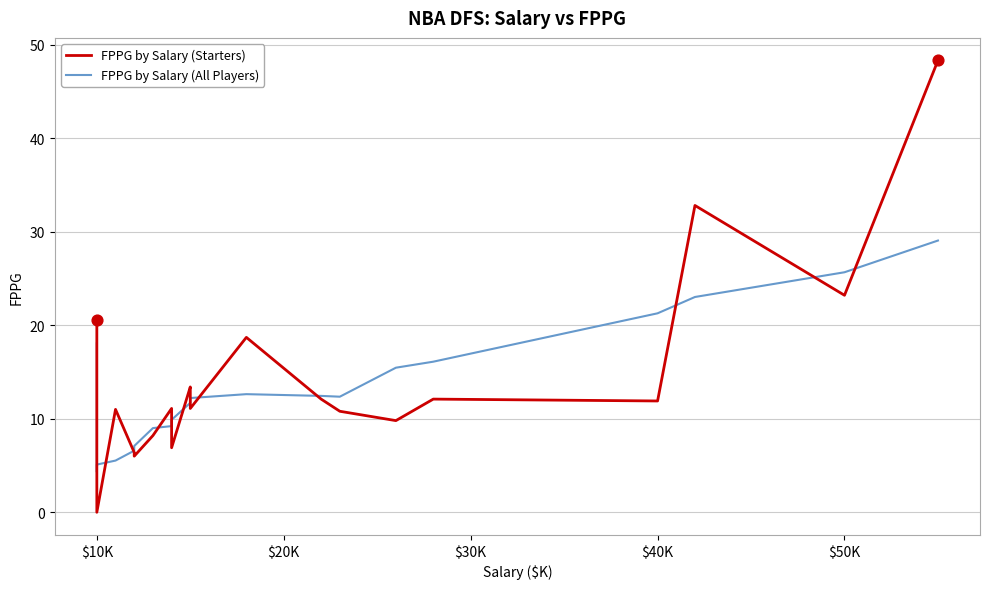

Is the value of FPPG by Salary (Starters) at 29 greater than the value of FPPG by Salary (All Players) at 31?

No